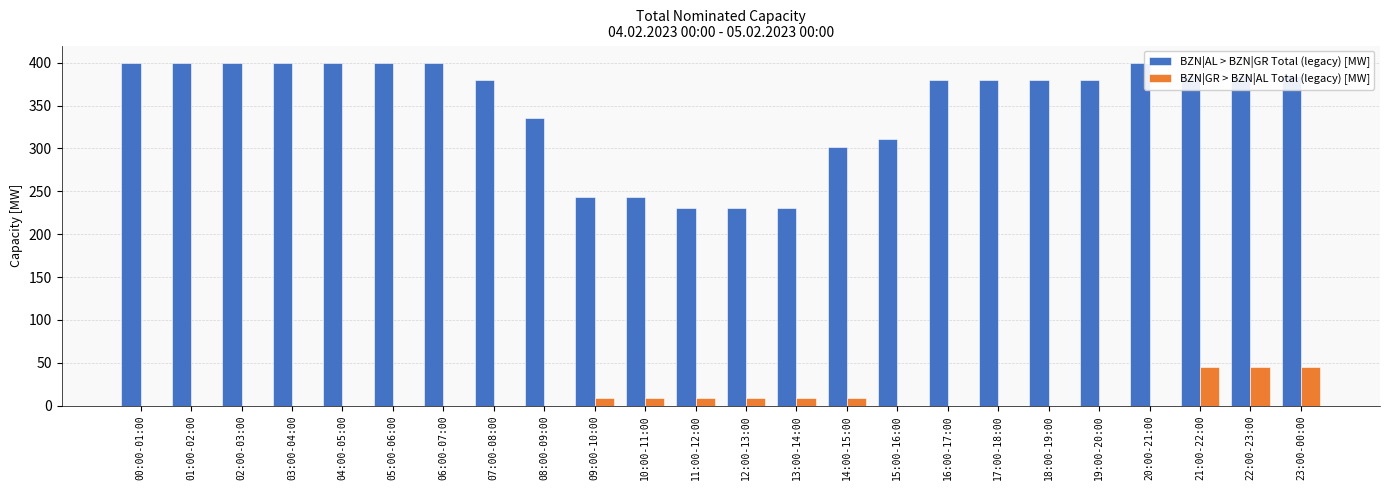

True or false: BZN|AL > BZN|GR Total (legacy) [MW] has a value of 595 at 04:00-05:00.

False